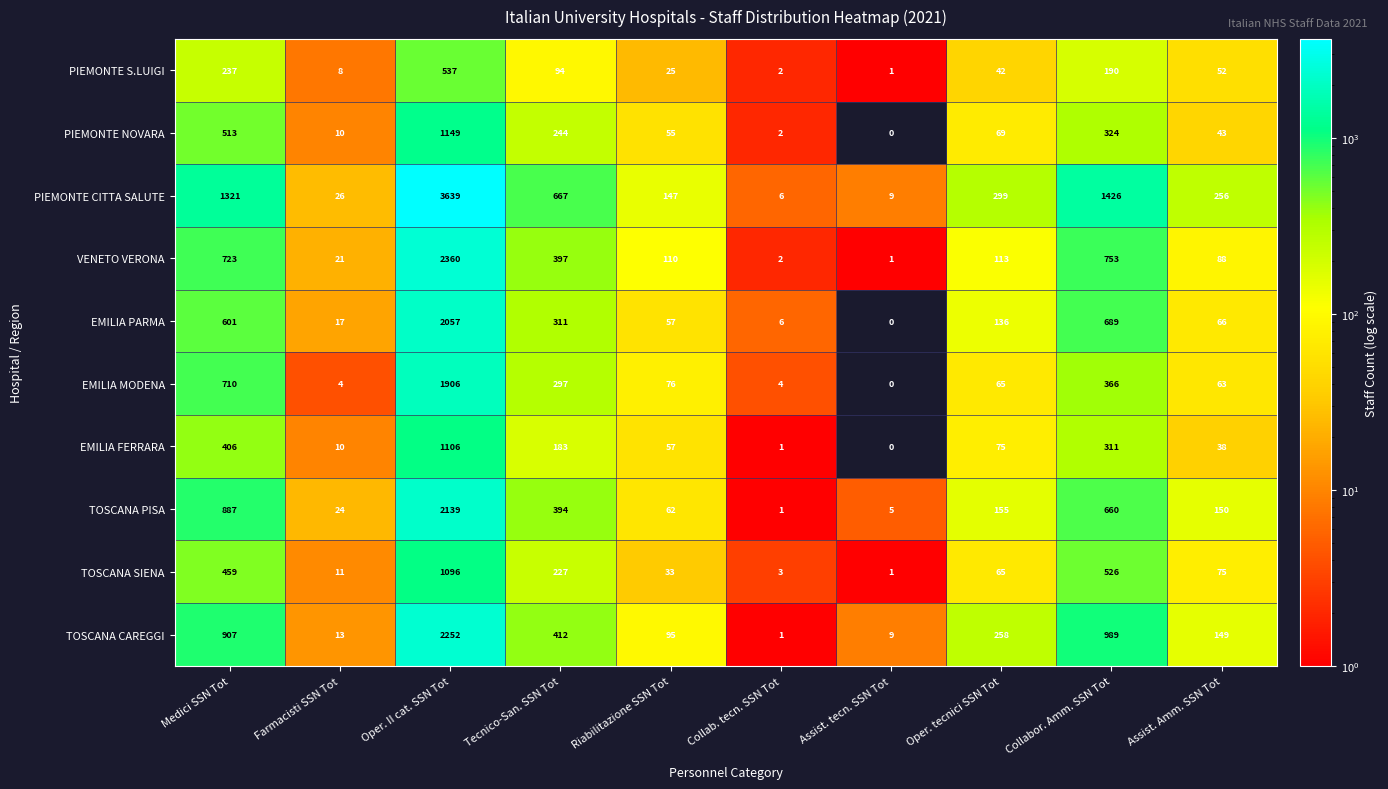

Which series has the largest total across all categories?

PIEMONTE CITTA SALUTE